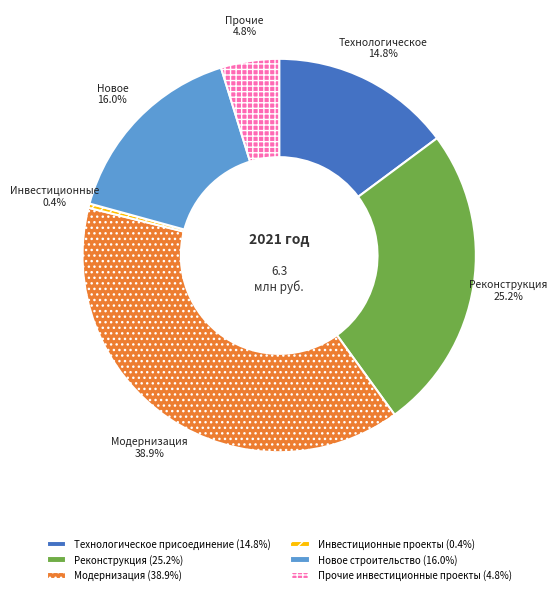

To the nearest percent, what portion does Реконструкция represent?

25%